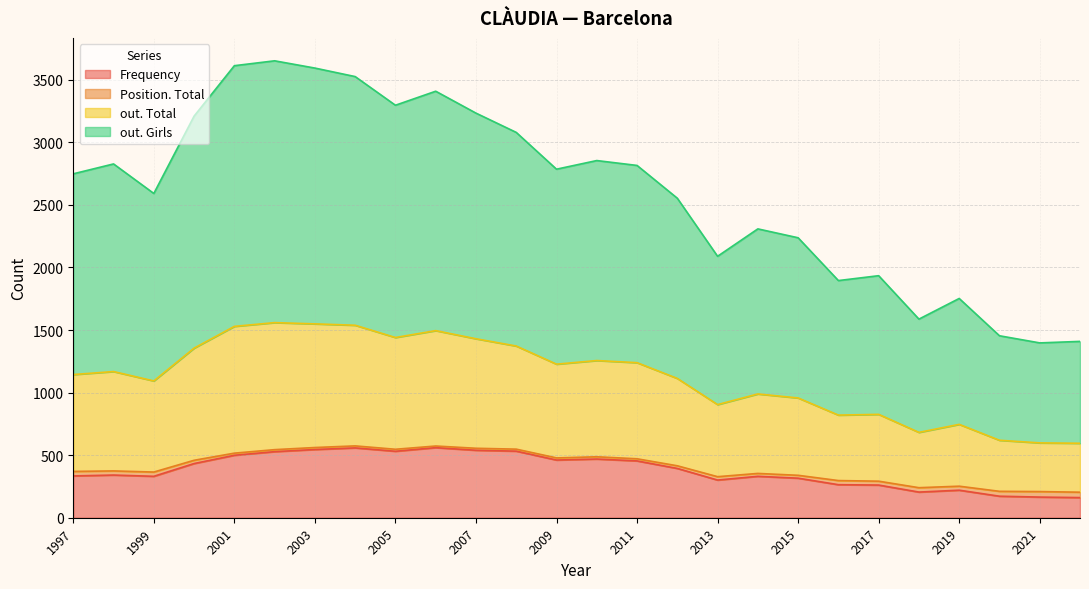

Rank the series by their average value, from highest to lowest.

out. Girls, out. Total, Frequency, Position. Total